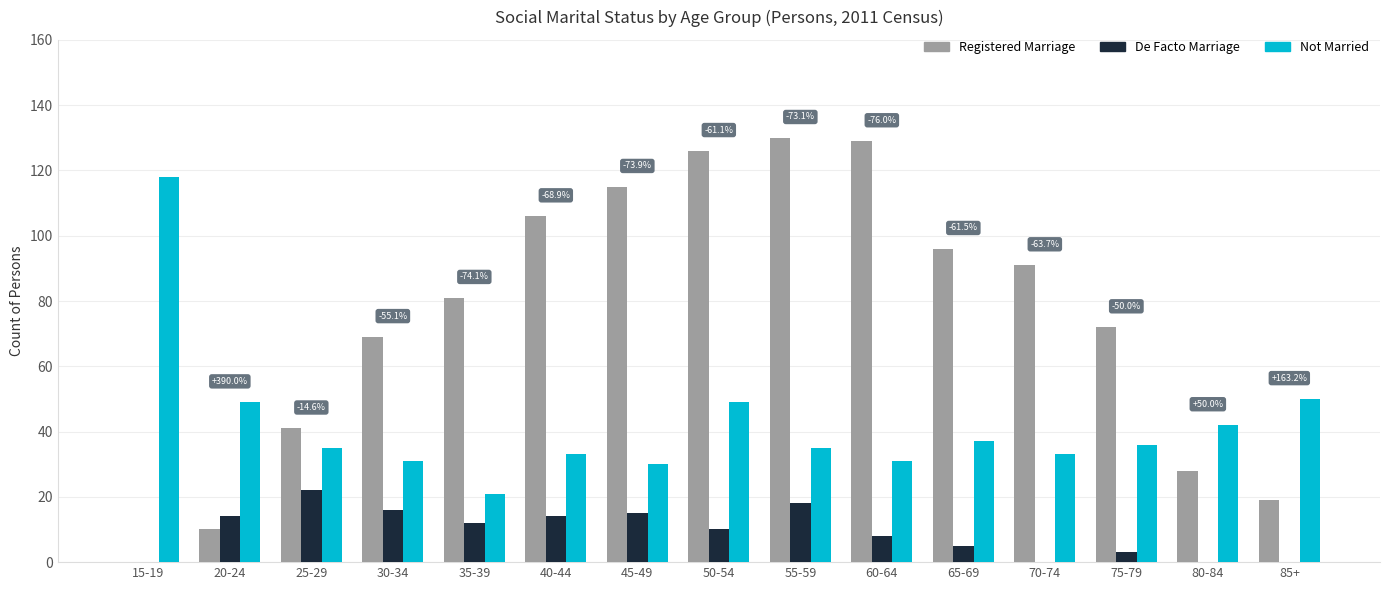

Is it true that Not Married equals 33 at 70-74?

True